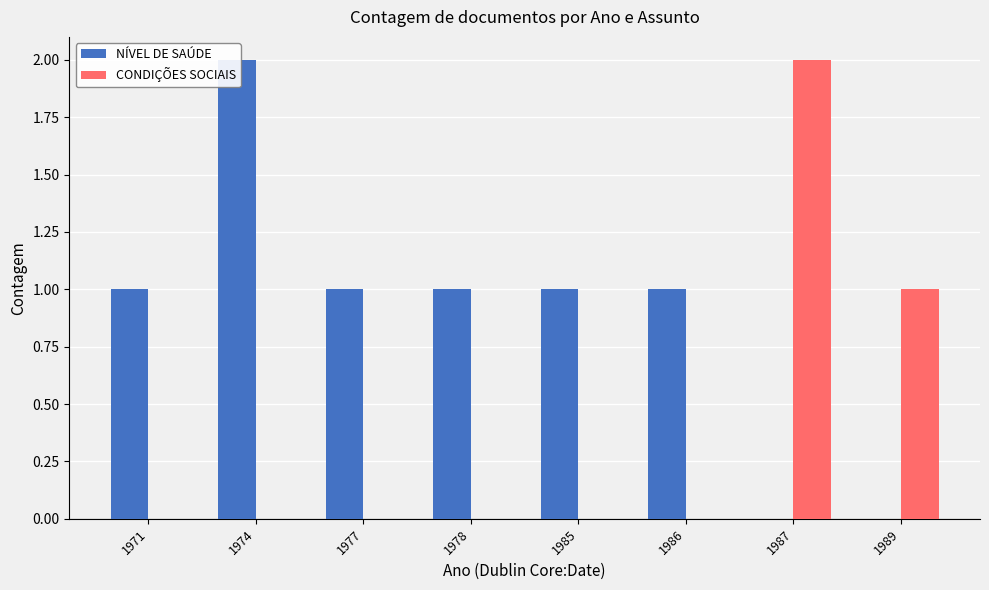

What is the maximum value shown in the chart?

2